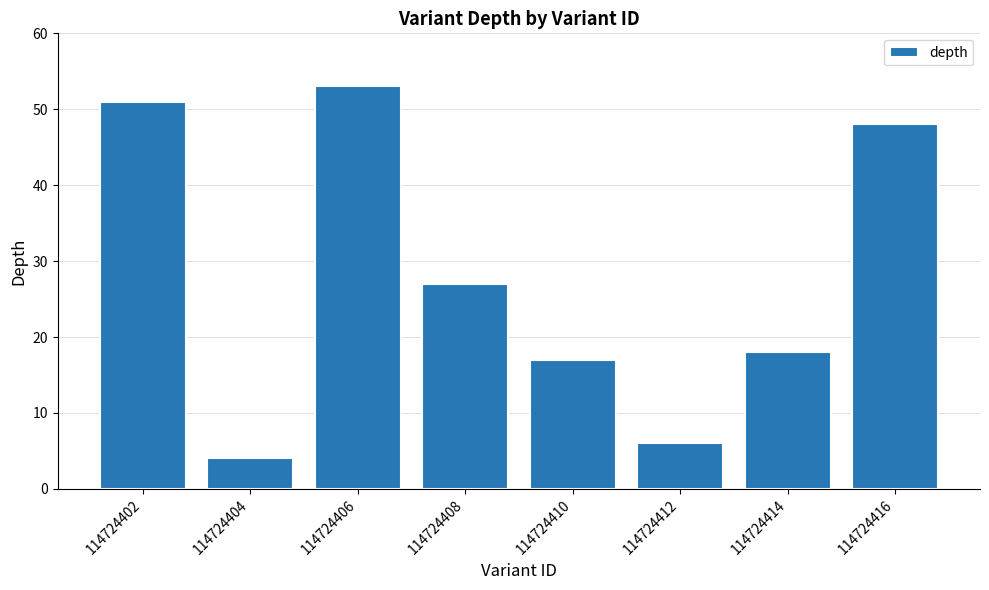

Rank the categories by value from lowest to highest.

114724404, 114724412, 114724410, 114724414, 114724408, 114724416, 114724402, 114724406